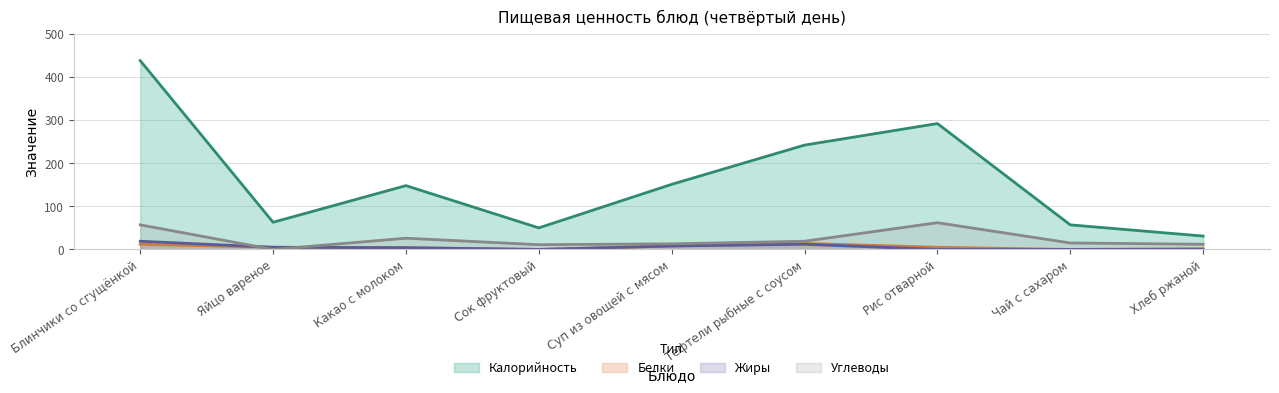

Which series has the largest range (max minus min)?

Калорийность